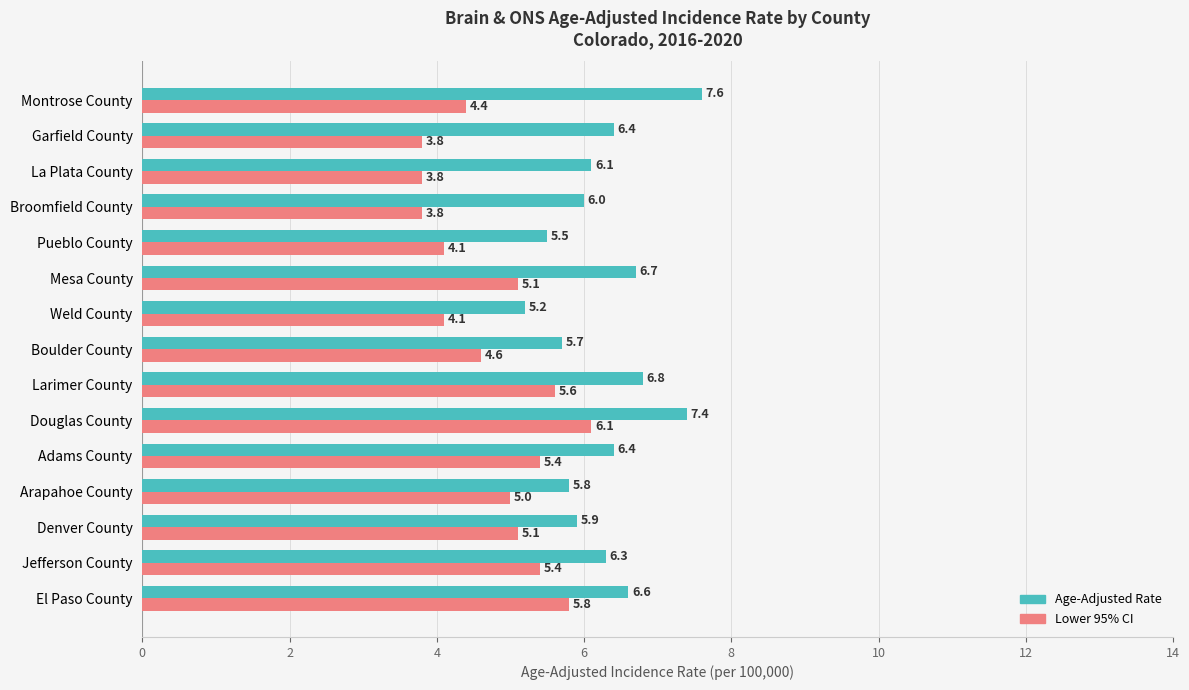

Is it true that Age-Adjusted Rate equals 6.1 at La Plata County?

True